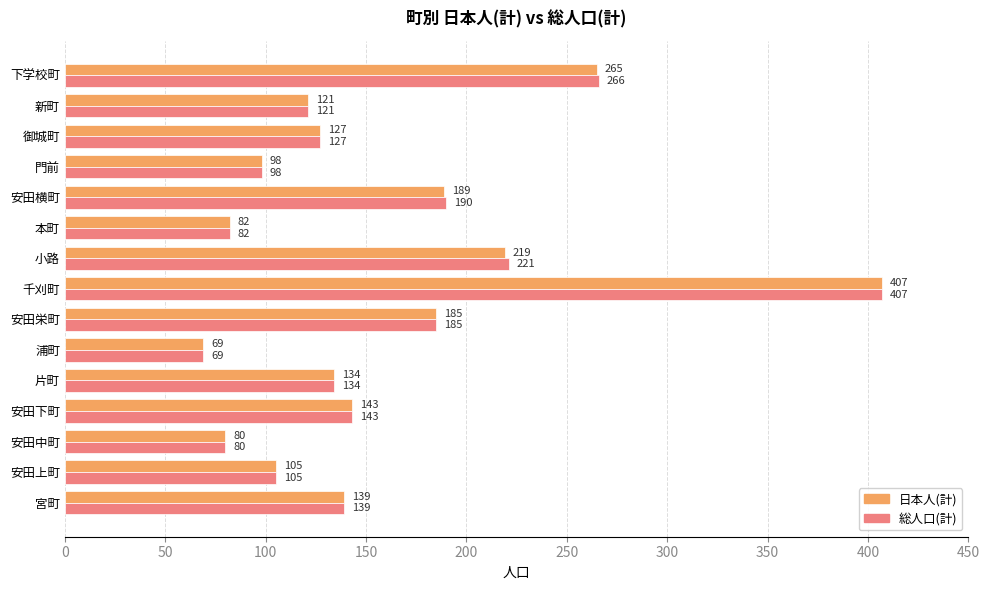

Is the value of 日本人(計) at 浦町 greater than the value of 総人口(計) at 宮町?

No